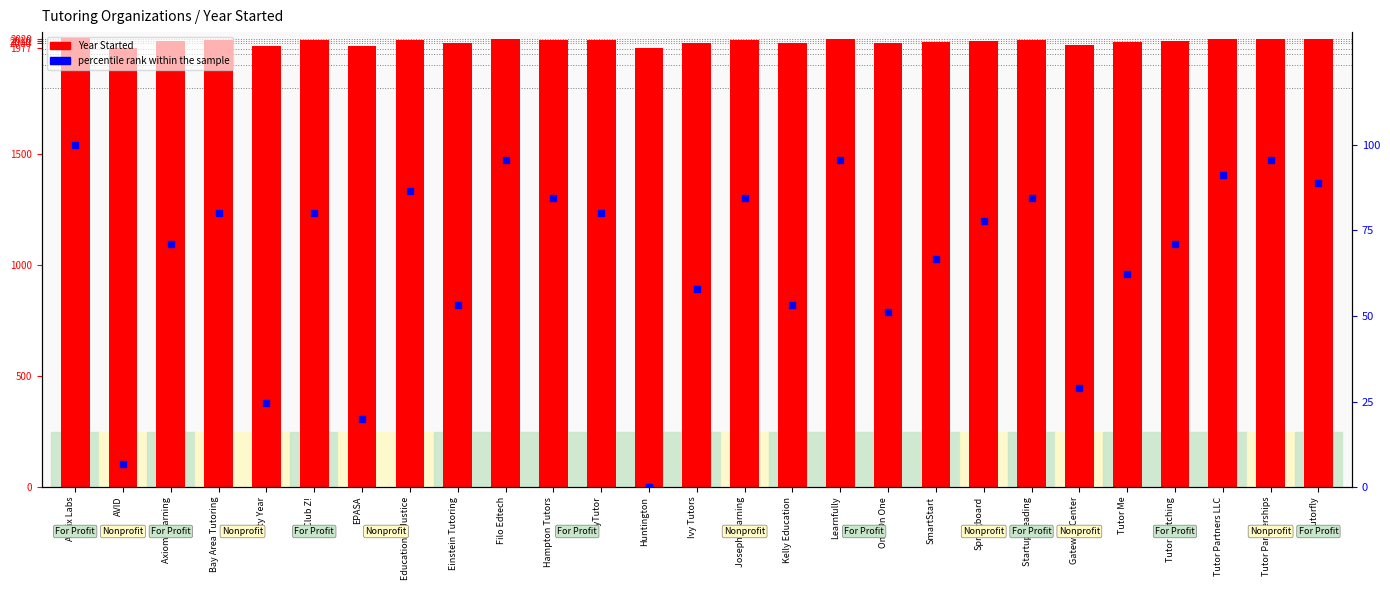

Which series contains the highest Y value?

Year Started